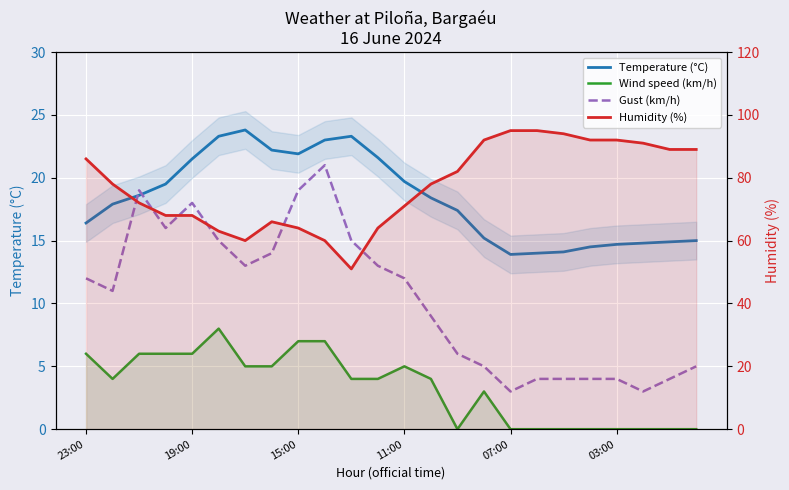

True or false: Wind speed (km/h) and Temperature (°C) intersect in this chart.

False